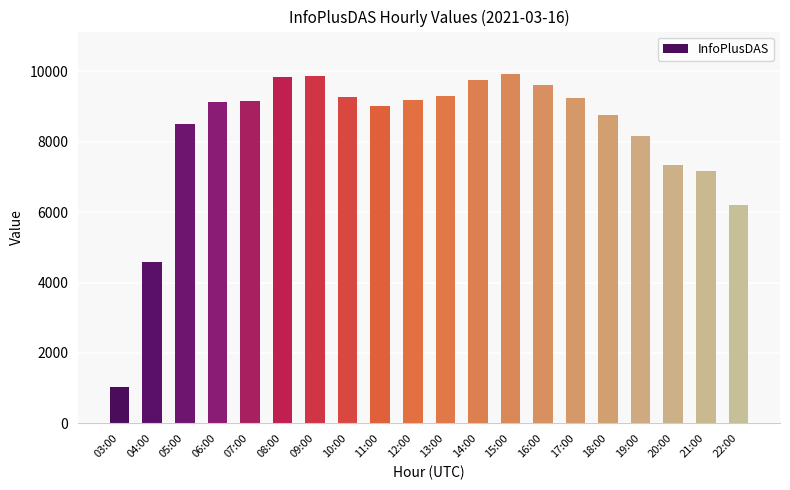

What is the minimum value shown in the chart?

1032